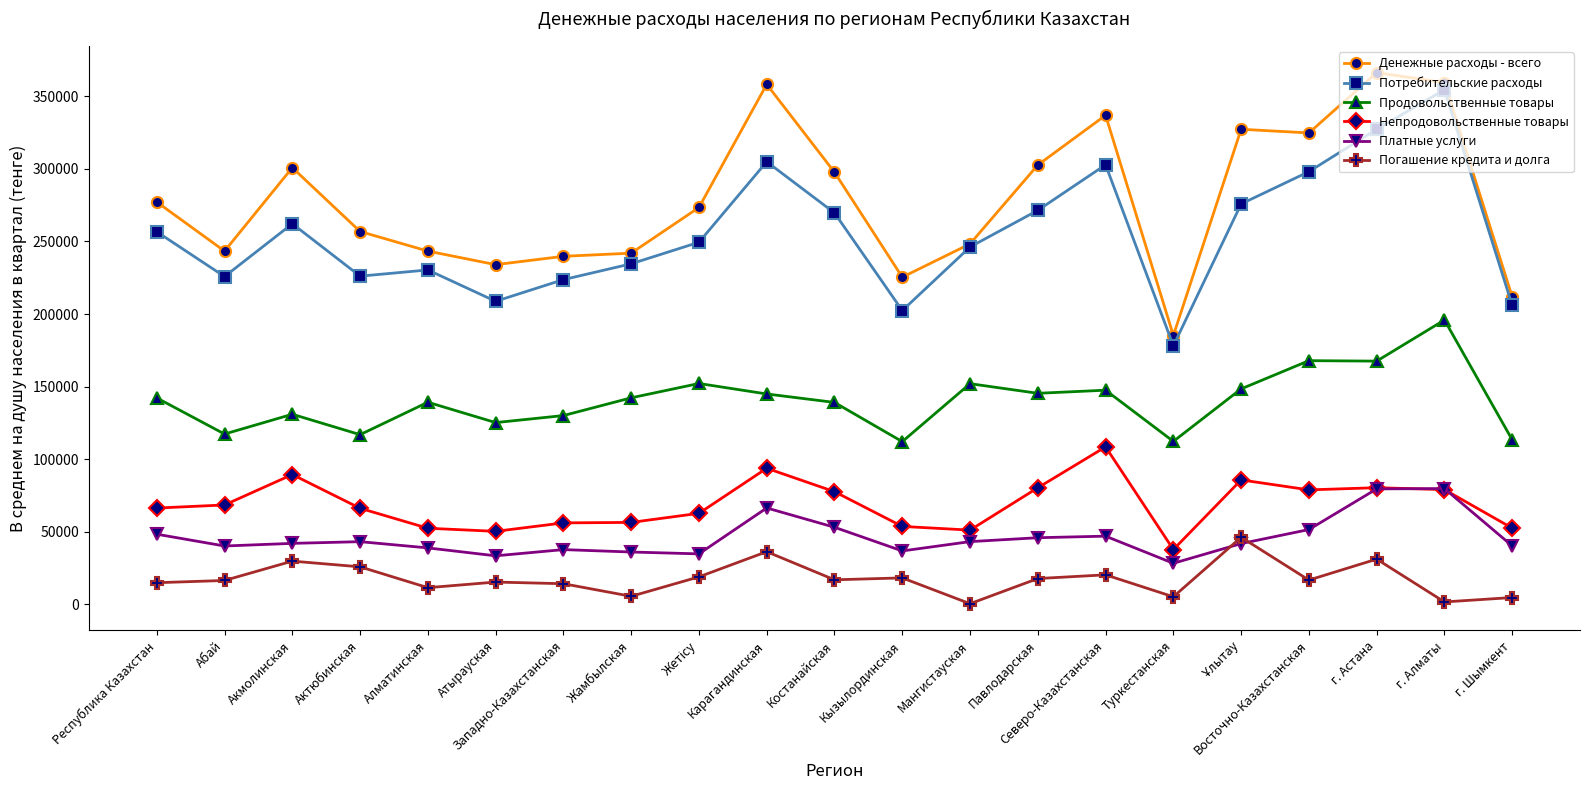

Which series has the largest total across all categories?

Денежные расходы - всего